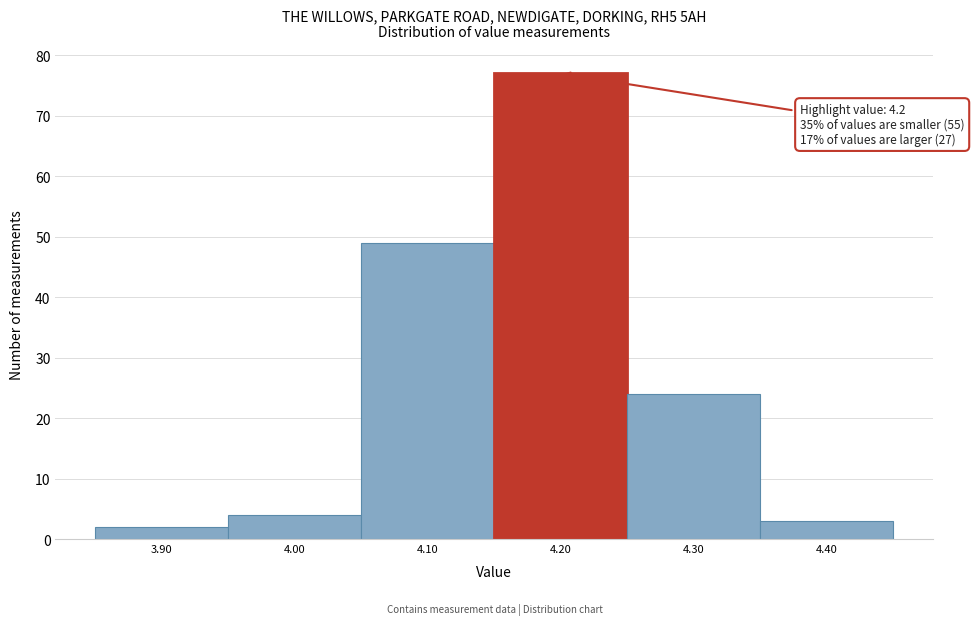

Which range on the x-axis has the tallest bar?

4.15 to 4.25